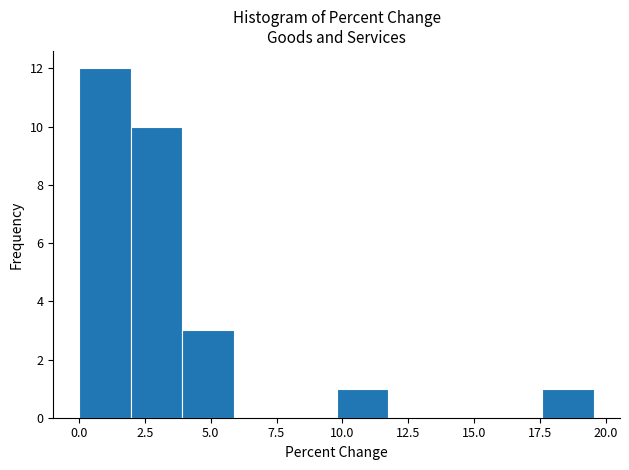

Read against the x-axis, roughly where is the centre of the tallest bar?

1.0